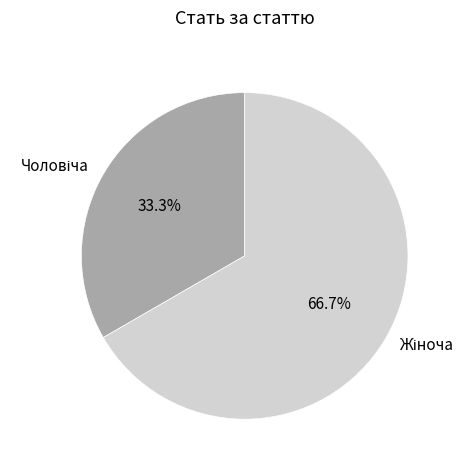

Is there any slice that represents more than half of the pie?

Yes